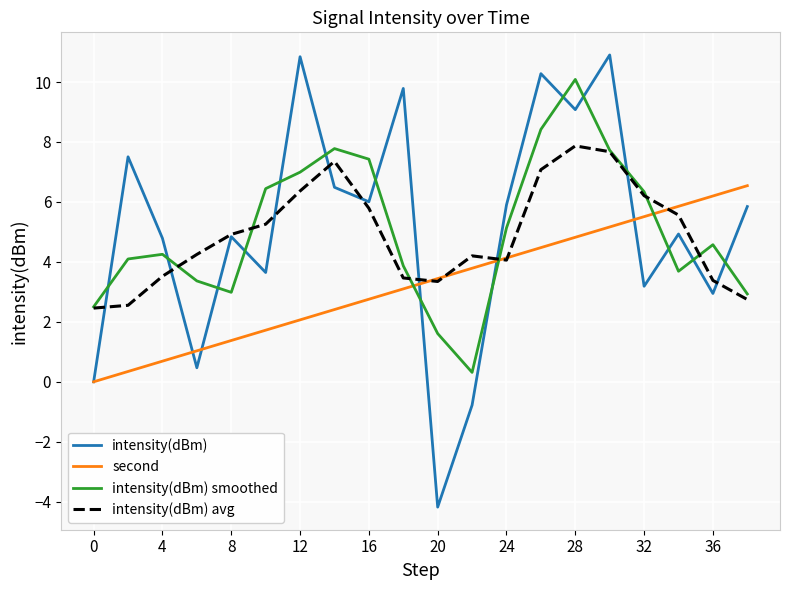

True or false: intensity(dBm) smoothed and intensity(dBm) intersect in this chart.

True